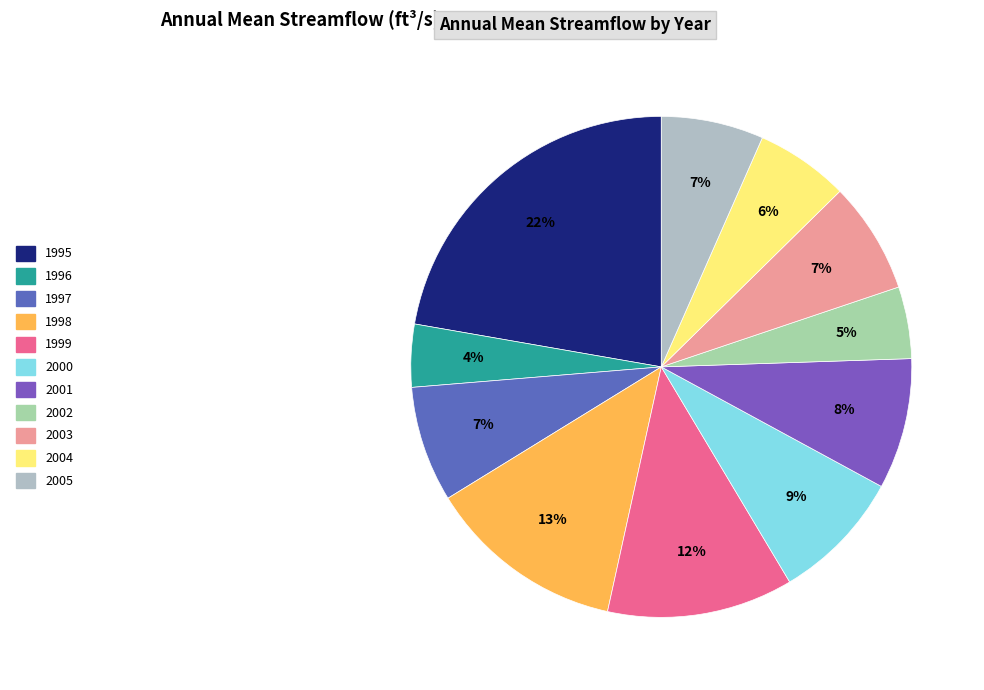

The 1999 slice represents 4% of the pie. True or false?

False